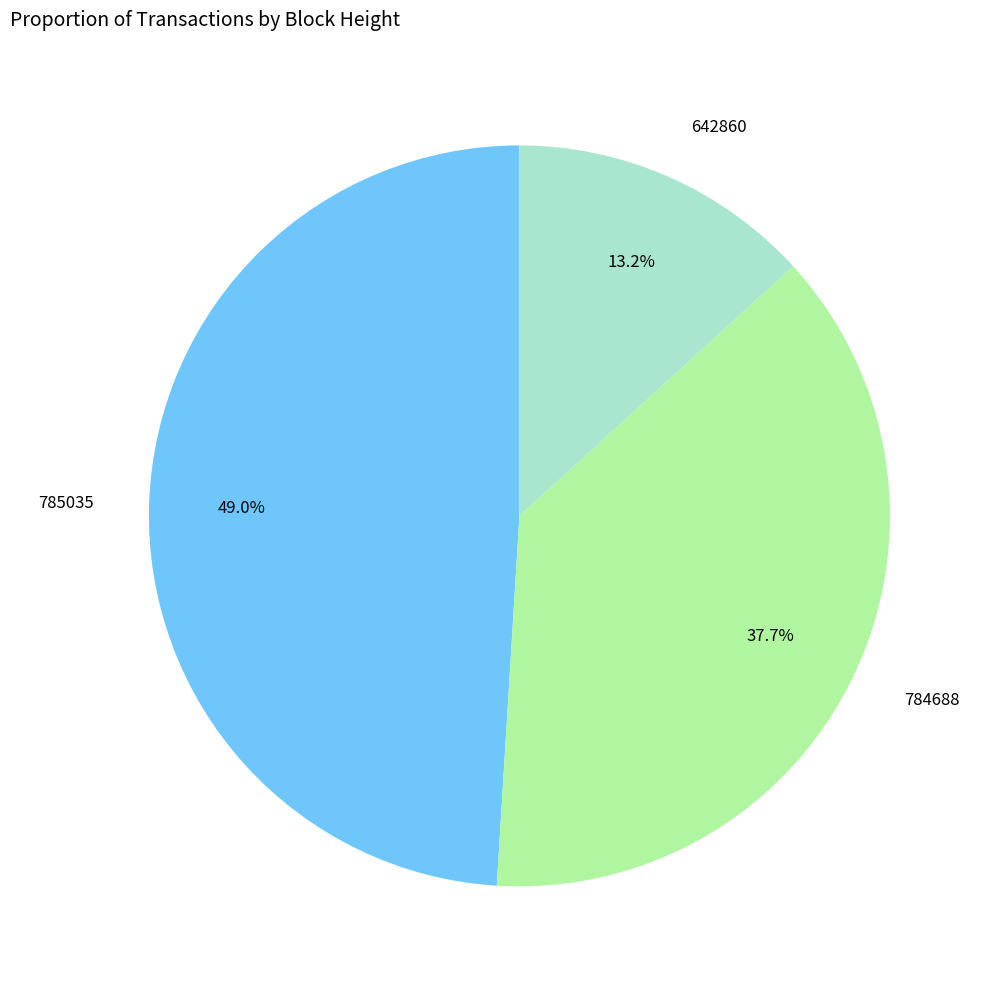

Is there a majority slice in this chart?

No